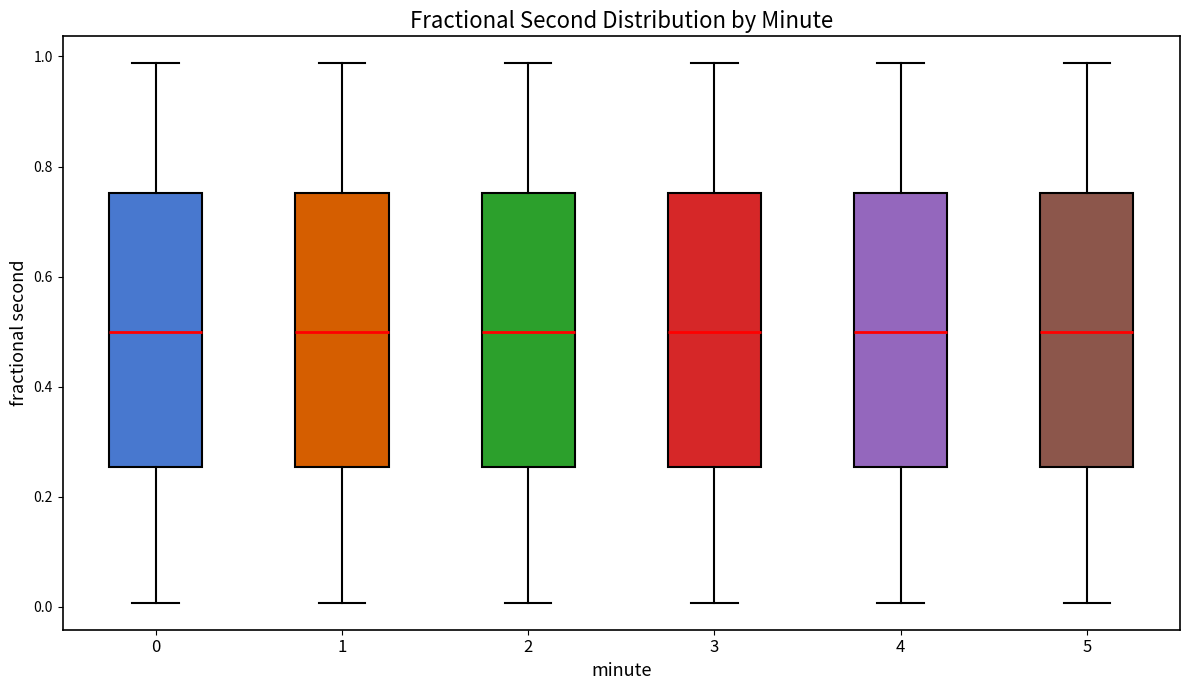

Reading left to right, read every box against the y-axis: the position of its median line, the range the box covers, and the ends of its whiskers. The values are not printed on the chart, so give them approximately, as read against the axis.

0: median 0.50, box 0.26 to 0.76, whiskers 0.00 to 0.98
1: median 0.50, box 0.26 to 0.76, whiskers 0.00 to 0.98
2: median 0.50, box 0.26 to 0.76, whiskers 0.00 to 0.98
3: median 0.50, box 0.26 to 0.76, whiskers 0.00 to 0.98
4: median 0.50, box 0.26 to 0.76, whiskers 0.00 to 0.98
5: median 0.50, box 0.26 to 0.76, whiskers 0.00 to 0.98